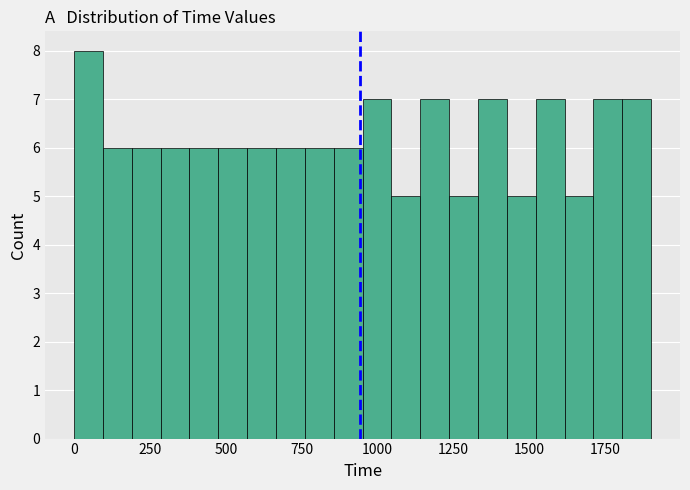

Around what value on the x-axis is the tallest bar? Give the approximate position of its centre, as read against the axis.

50